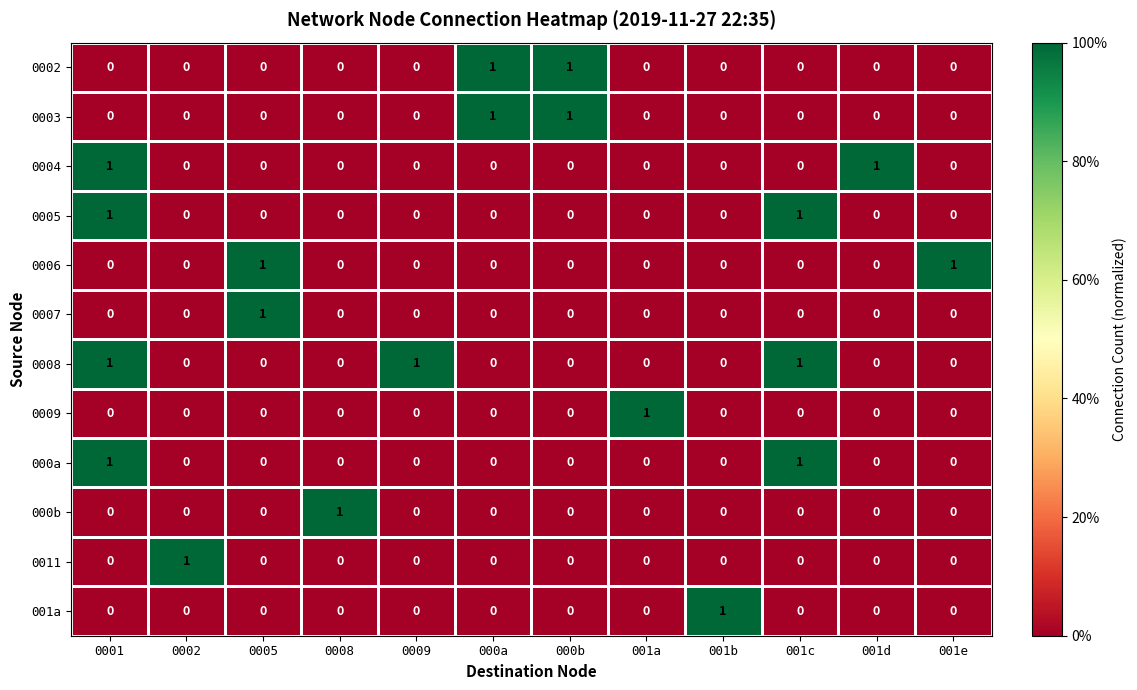

How many distinct data groups are displayed?

12